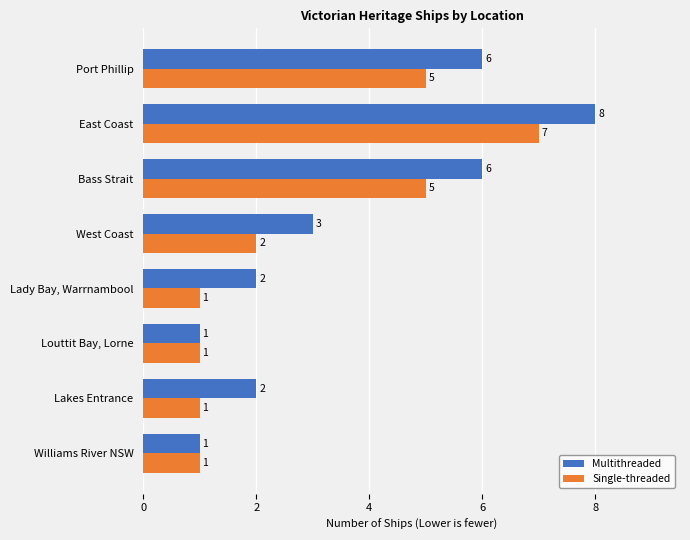

How many Single-threaded values are between 1 and 5?

7